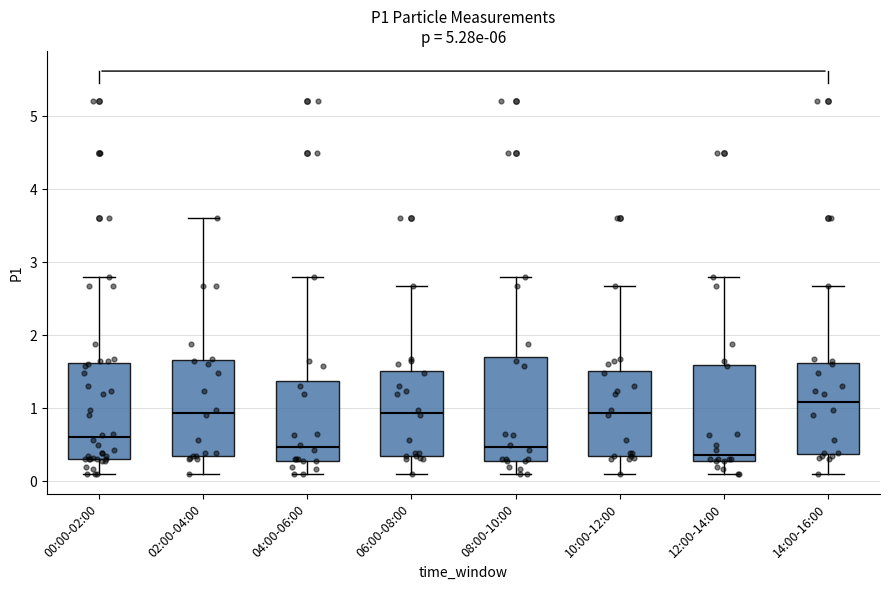

Which box's median line is the highest?

14:00-16:00